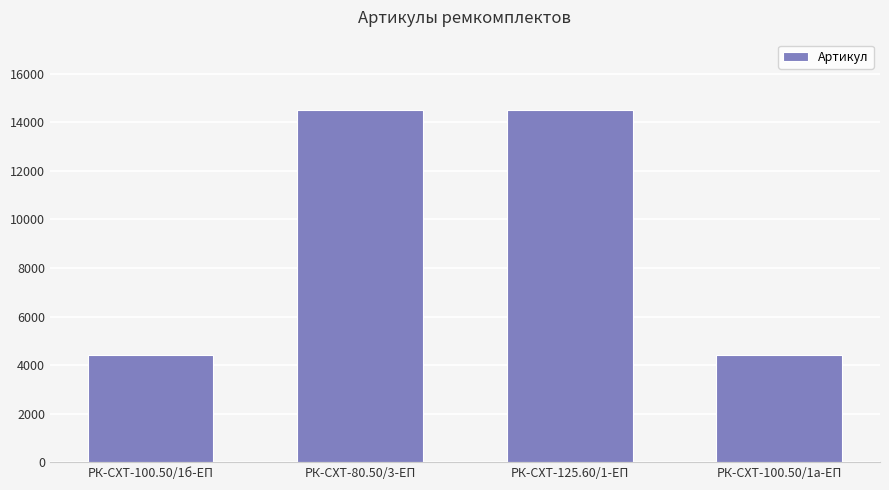

What is the ratio of the value at РК-СХТ-100.50/1а-ЕП to the value at РК-СХТ-80.50/3-ЕП?

0.3